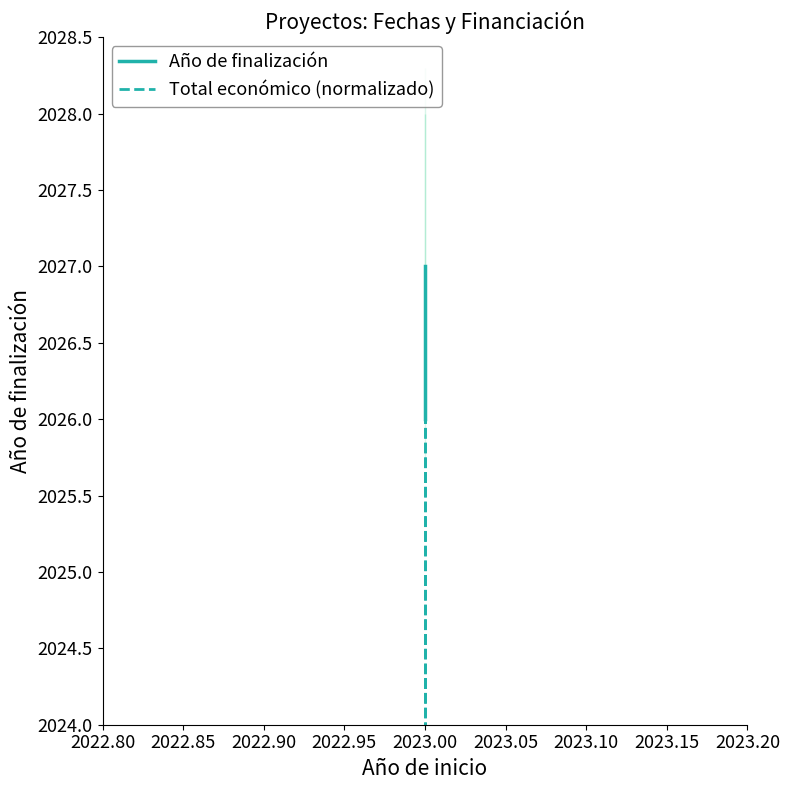

How many lines are shown in the chart?

2